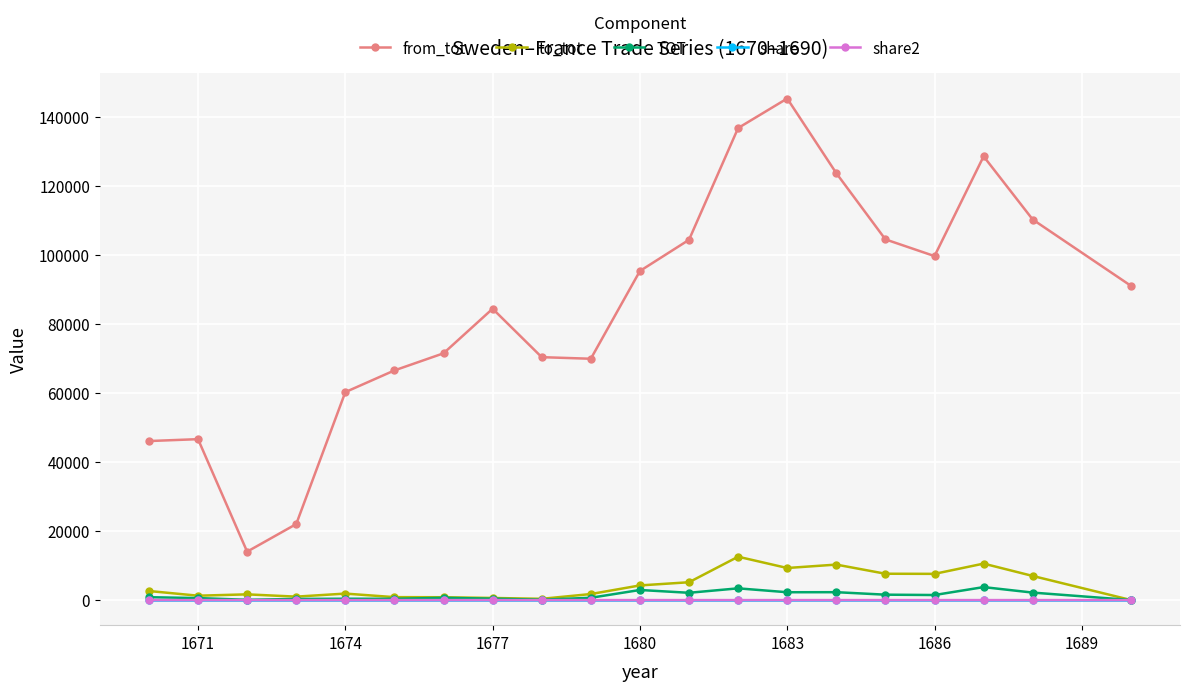

In from_tot, how many points are lower than both neighbors (excluding endpoints)?

3